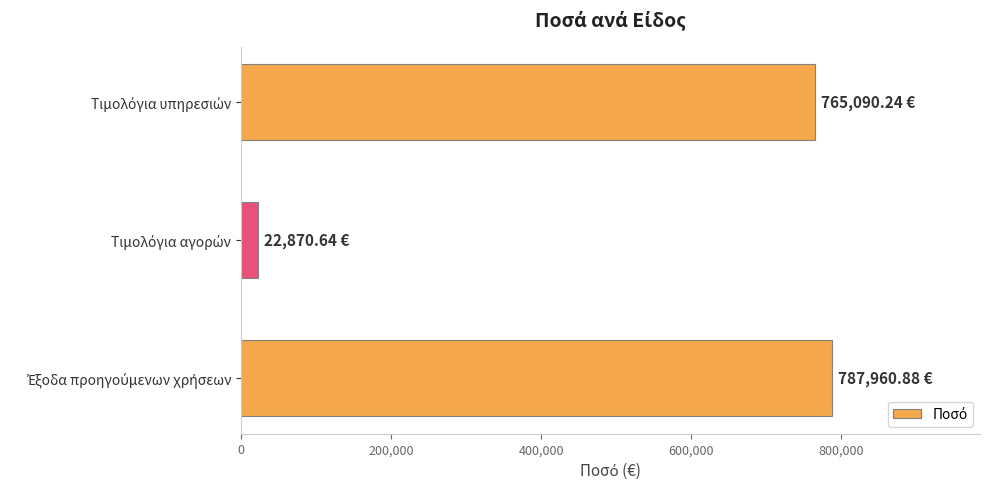

What is the greatest value displayed?

787960.9